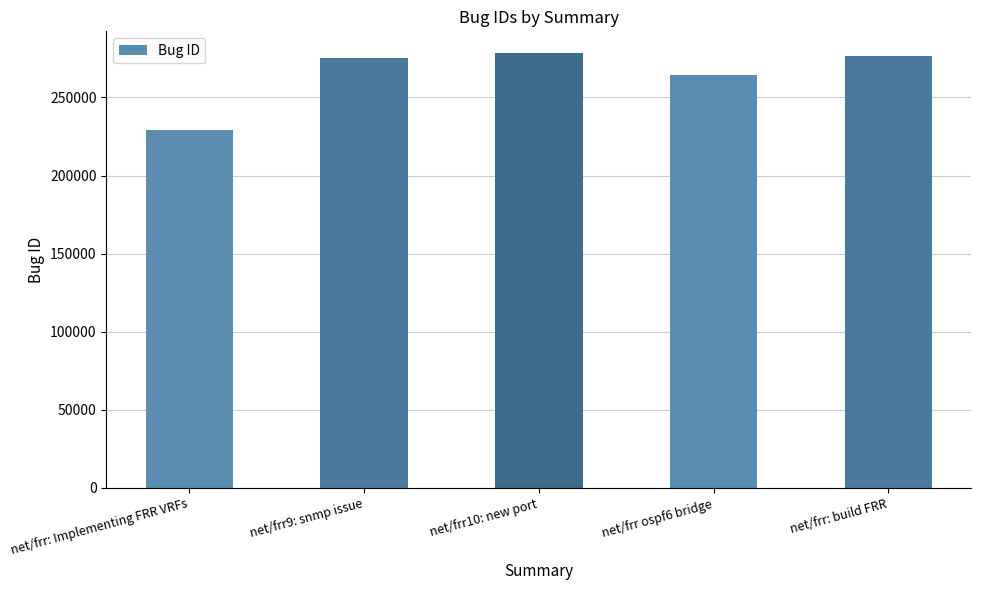

What is the change in value from net/frr ospf6 bridge to net/frr: build FRR?

+11913